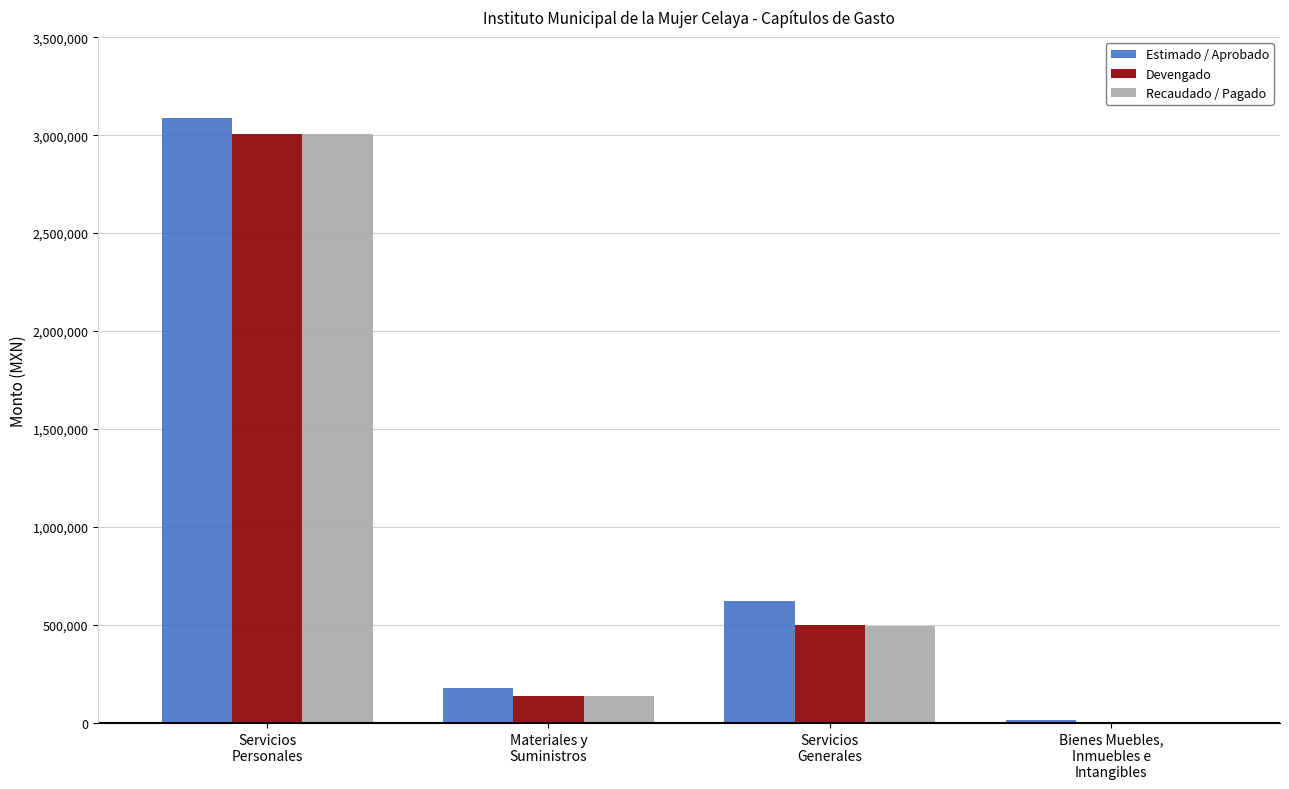

At which label is Devengado closest to 1503996?

Servicios
Generales